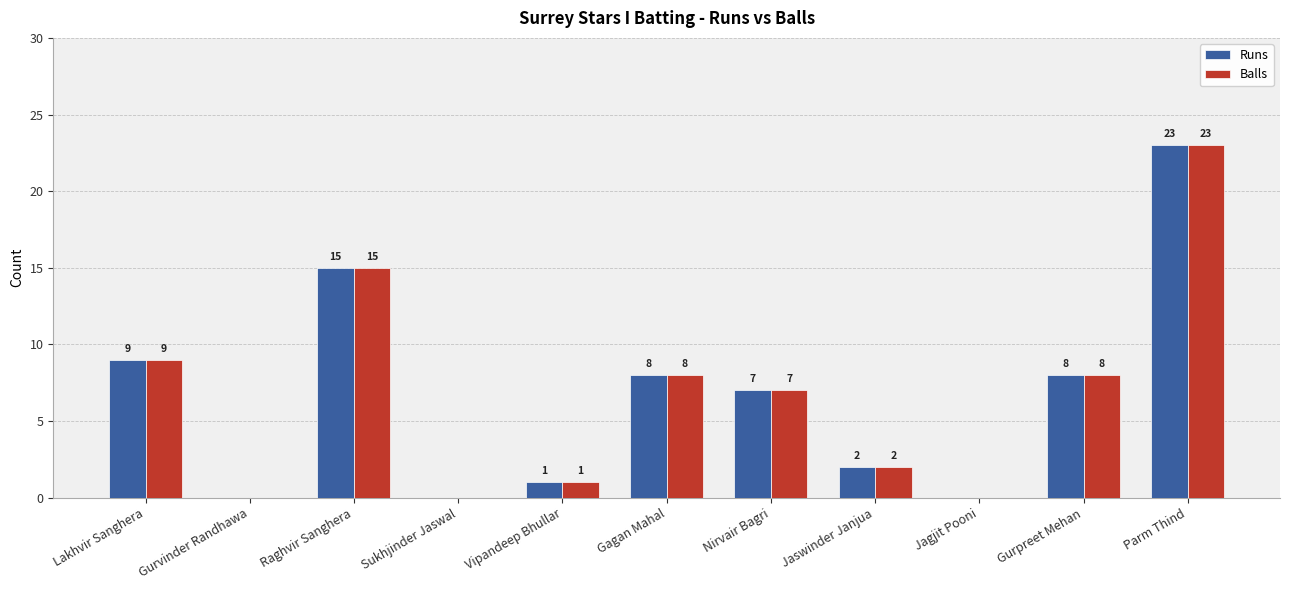

The value of Balls at Vipandeep Bhullar is 0. True or false?

False